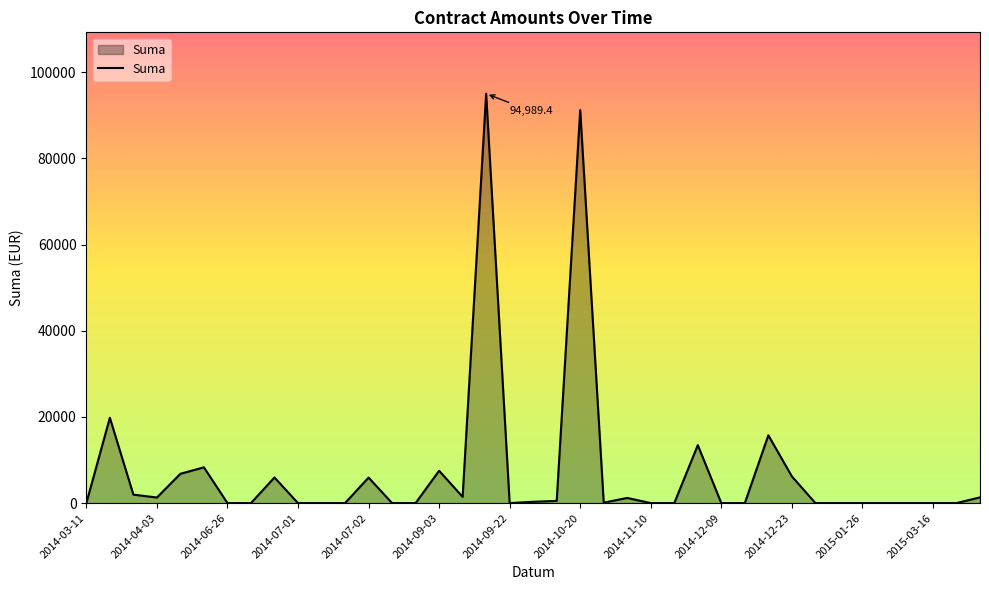

What is the maximum value shown in the chart?

94989.4